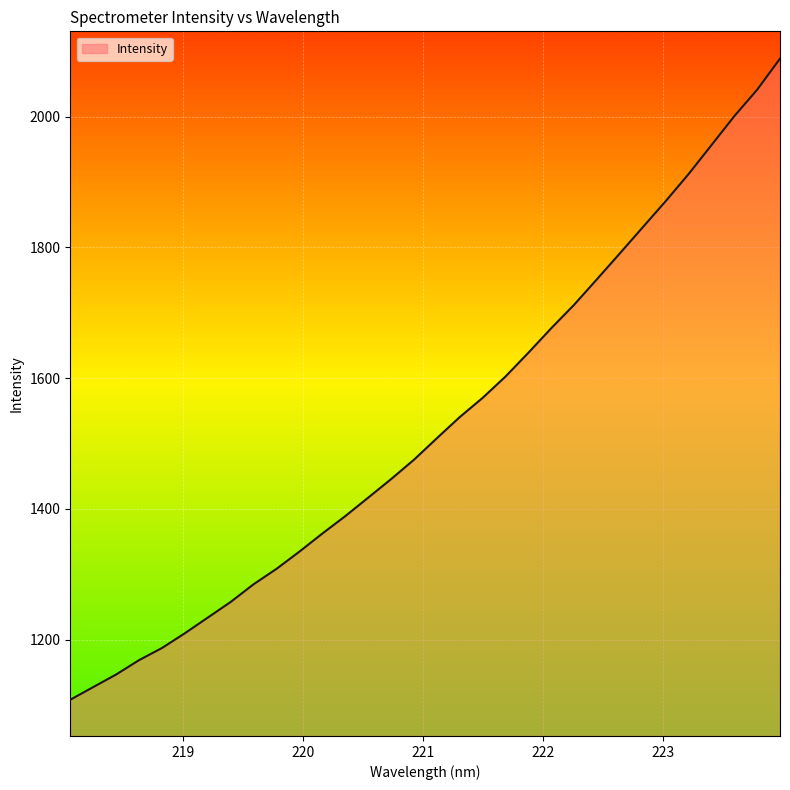

What is the greatest value displayed?

2088.6